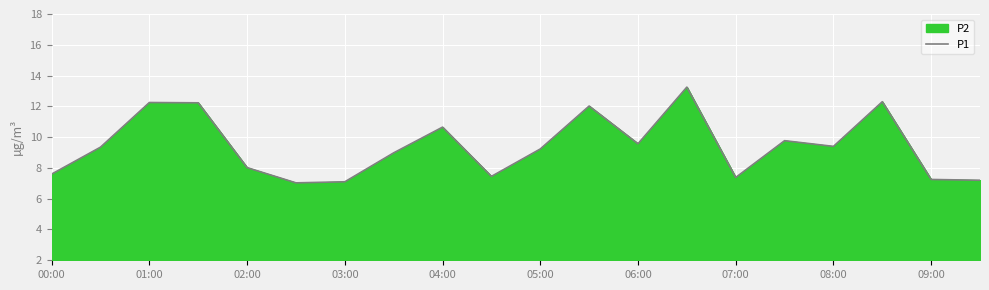

True or false: P2 has a value of 12.2 at 01:00.

True